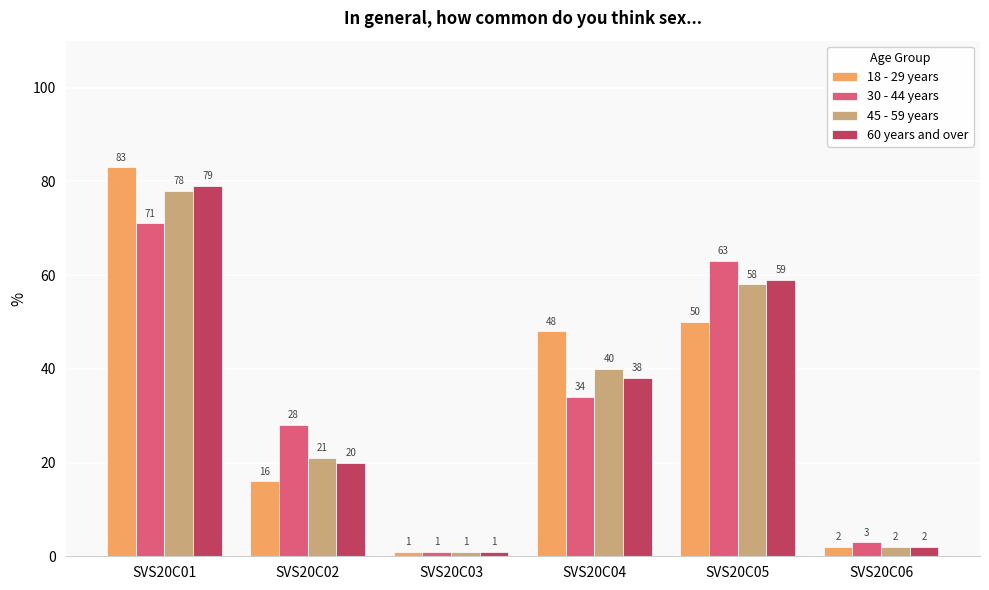

What is the sum of the 18 - 29 years values at SVS20C04 and SVS20C05?

98